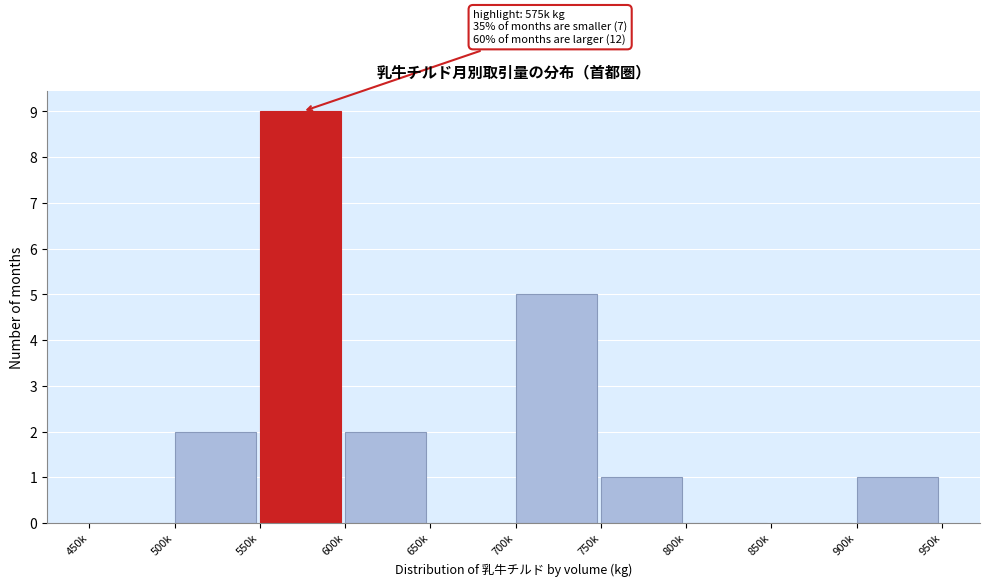

Reading right to left, transcribe all the data shown in this chart.

900k=1	850k=0	800k=0	750k=1	700k=5	650k=0	600k=2	550k=9	500k=2	450k=0